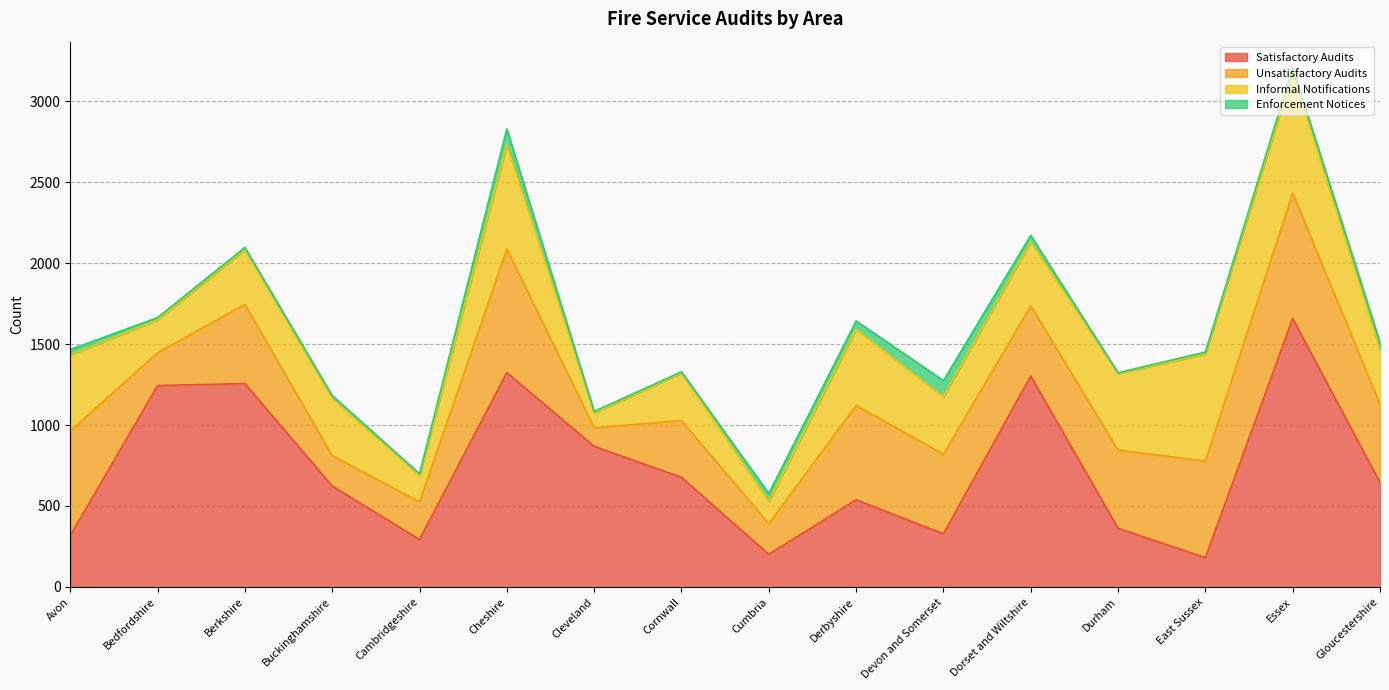

Is it true that Informal Notifications equals 669 at Derbyshire?

False